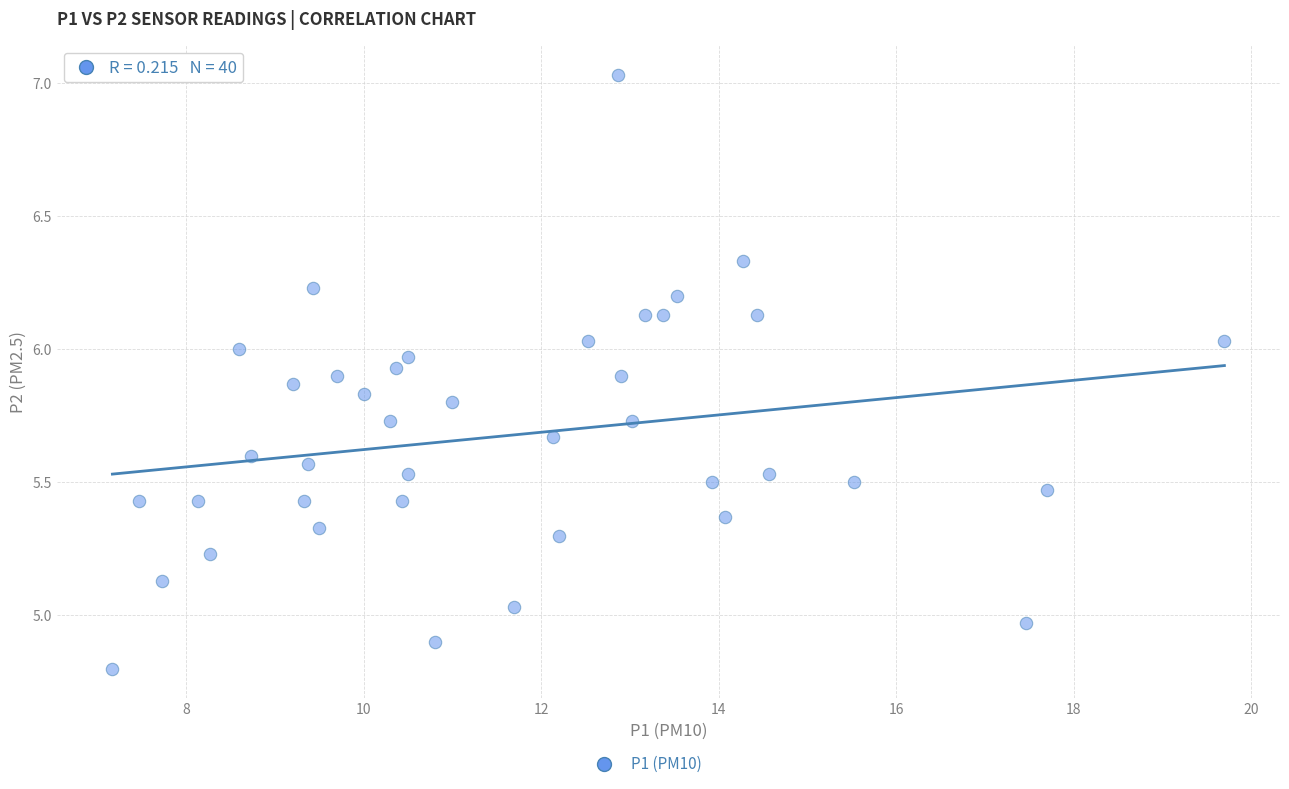

What is the range of X values (max minus min)?

12.5